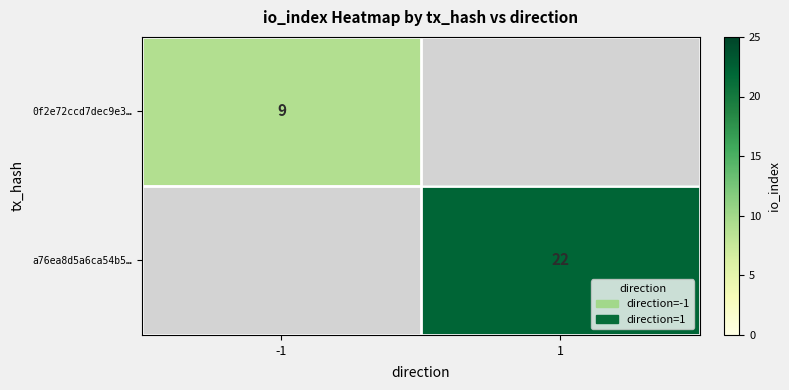

The a76ea8d5a6ca54b5… series shows 22 at 1. True or false?

True